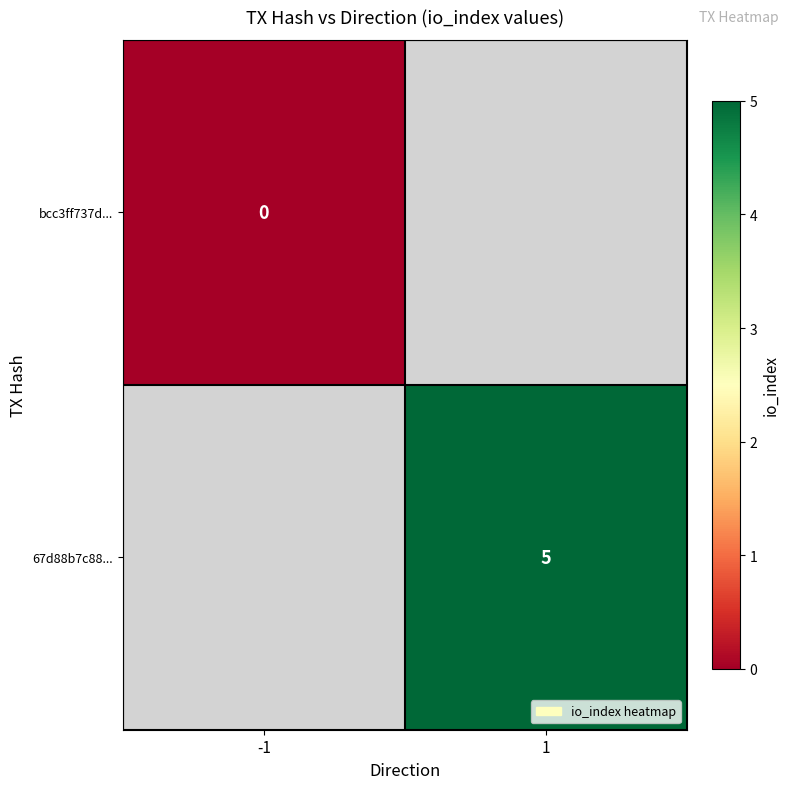

At how many categories does at least one series exceed 3?

1